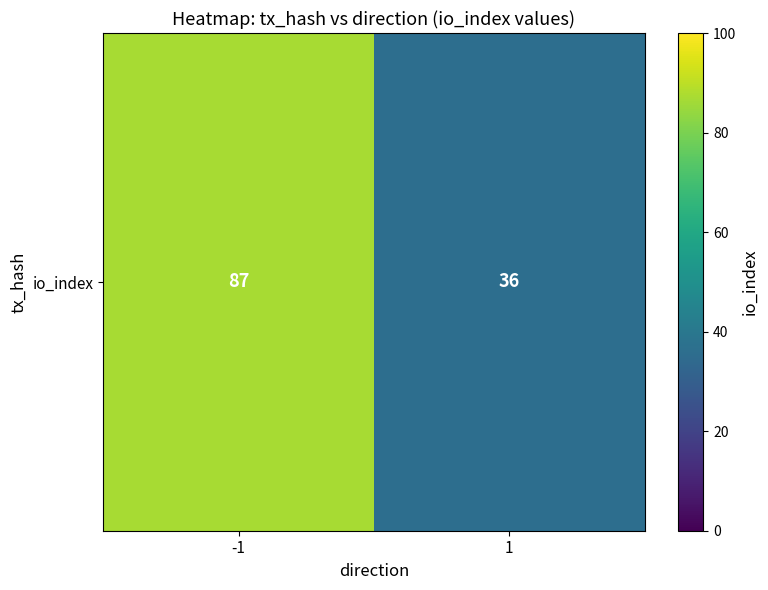

What value does the data have at -1, to the nearest 10?

90